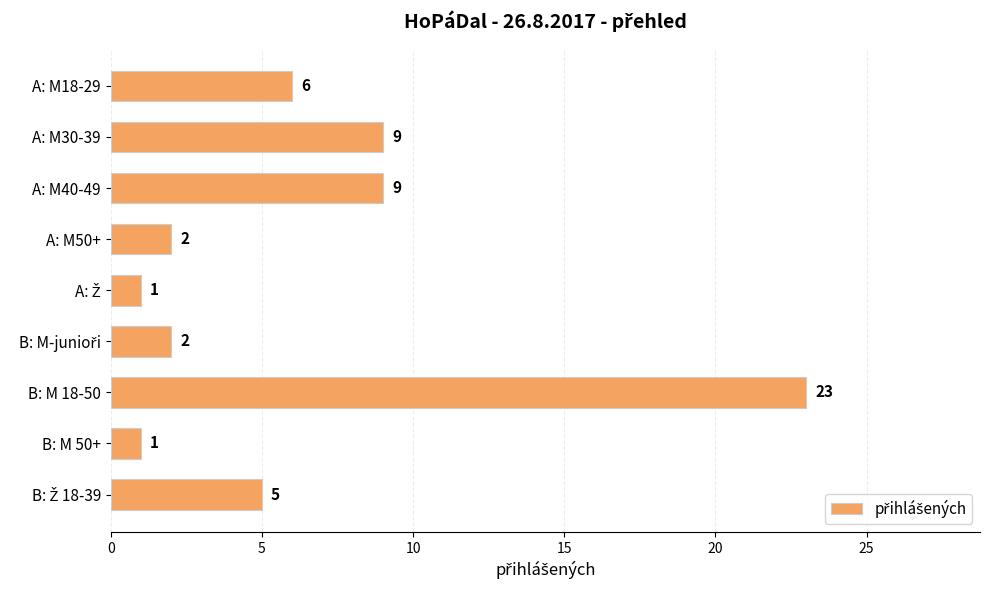

What is the value of the 4th bar from the top?

2